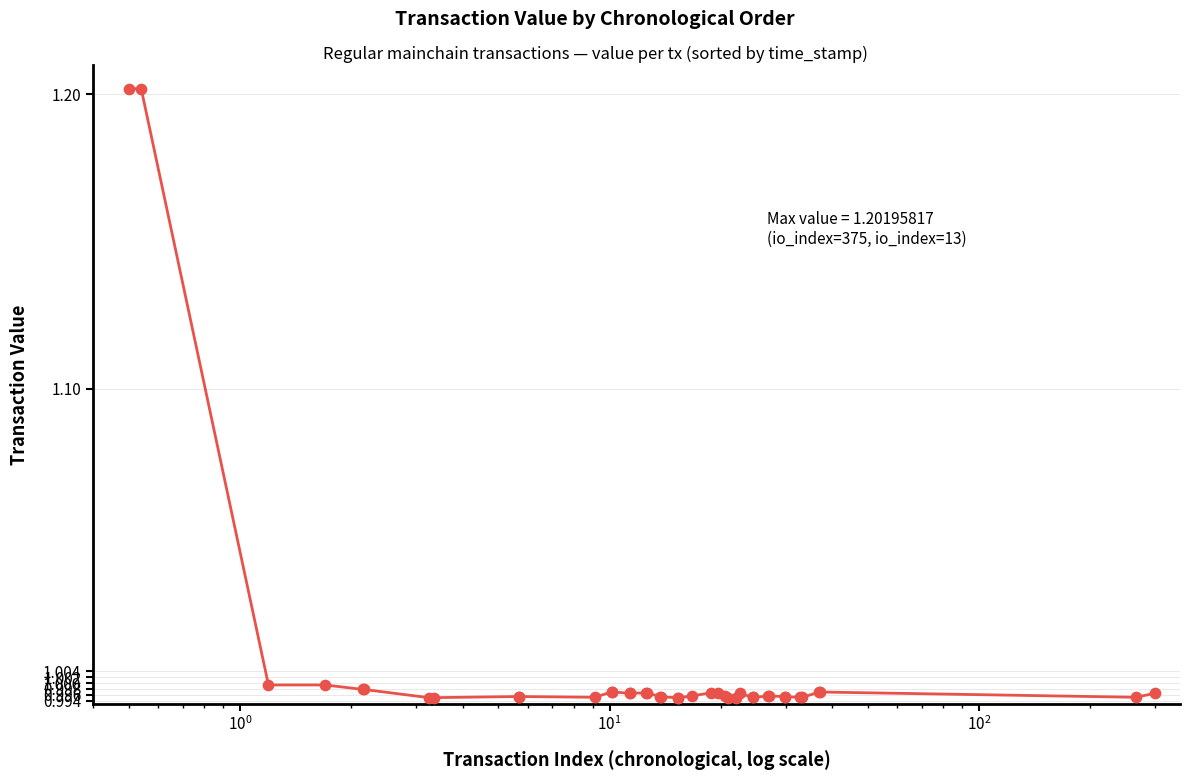

How many lines are shown in the chart?

1